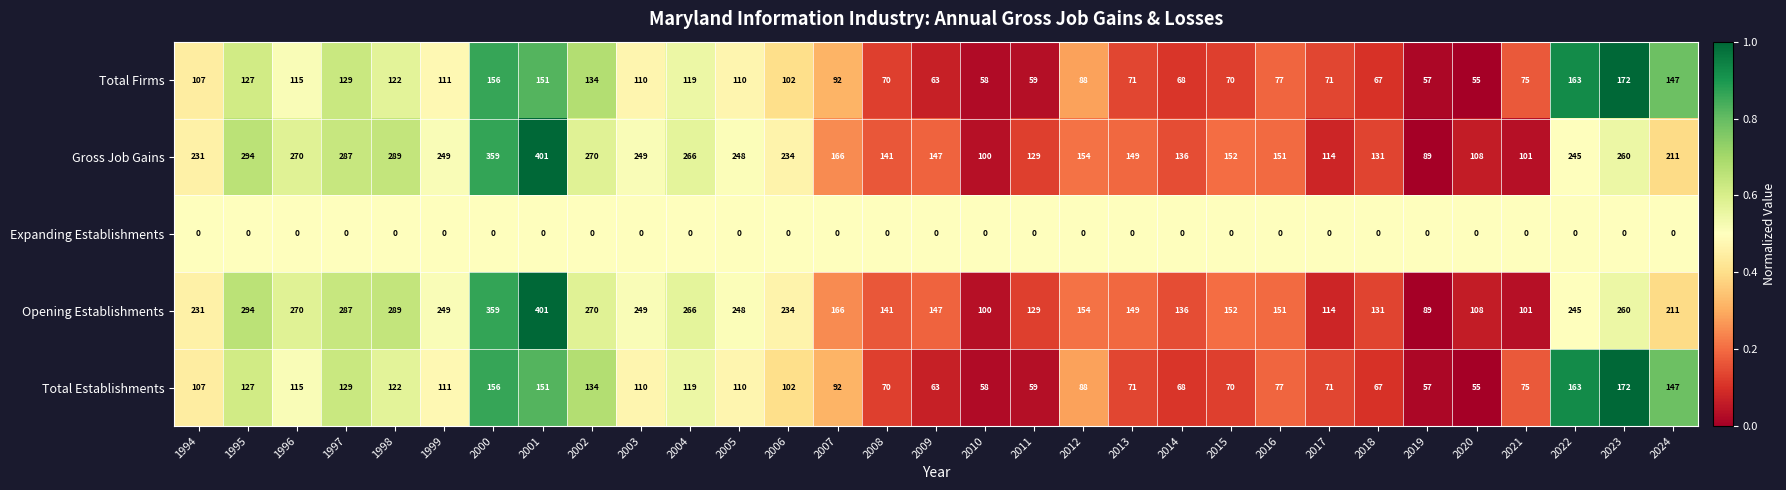

At which label does Gross Job Gains reach its peak?

2001